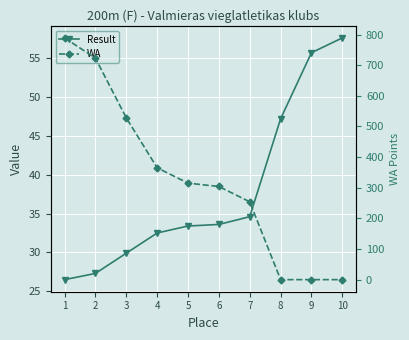

What is the highest value of the WA series?

789.0